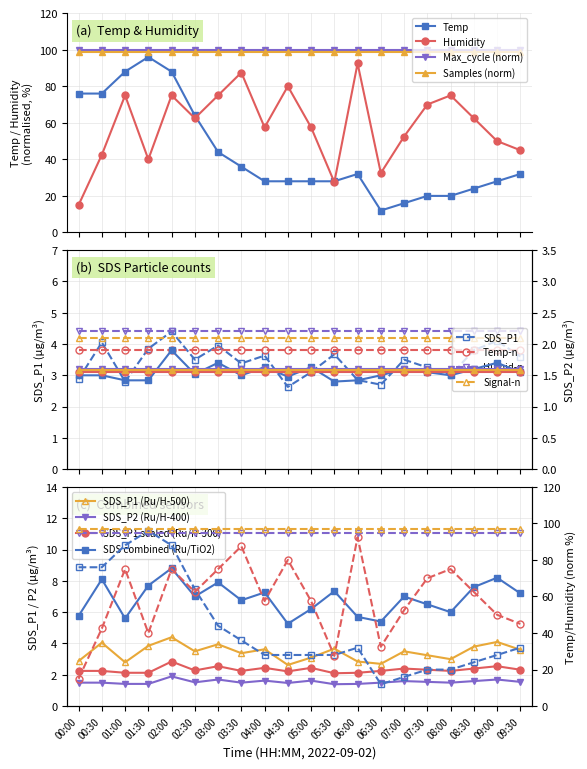

At which label does SDS_P1 reach its peak?

02:00